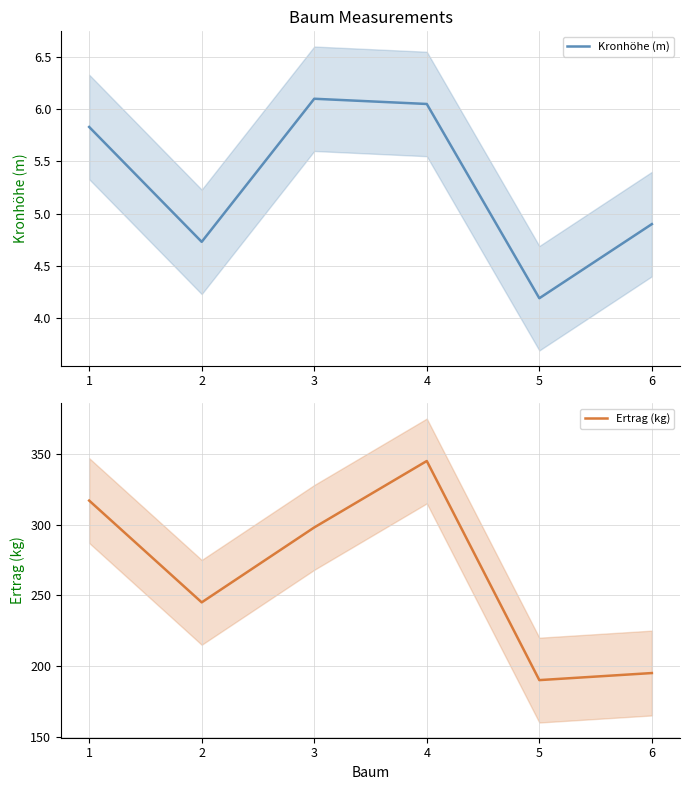

What is the difference between the maximum and second lowest values in the Kronhöhe (m) series?

1.4